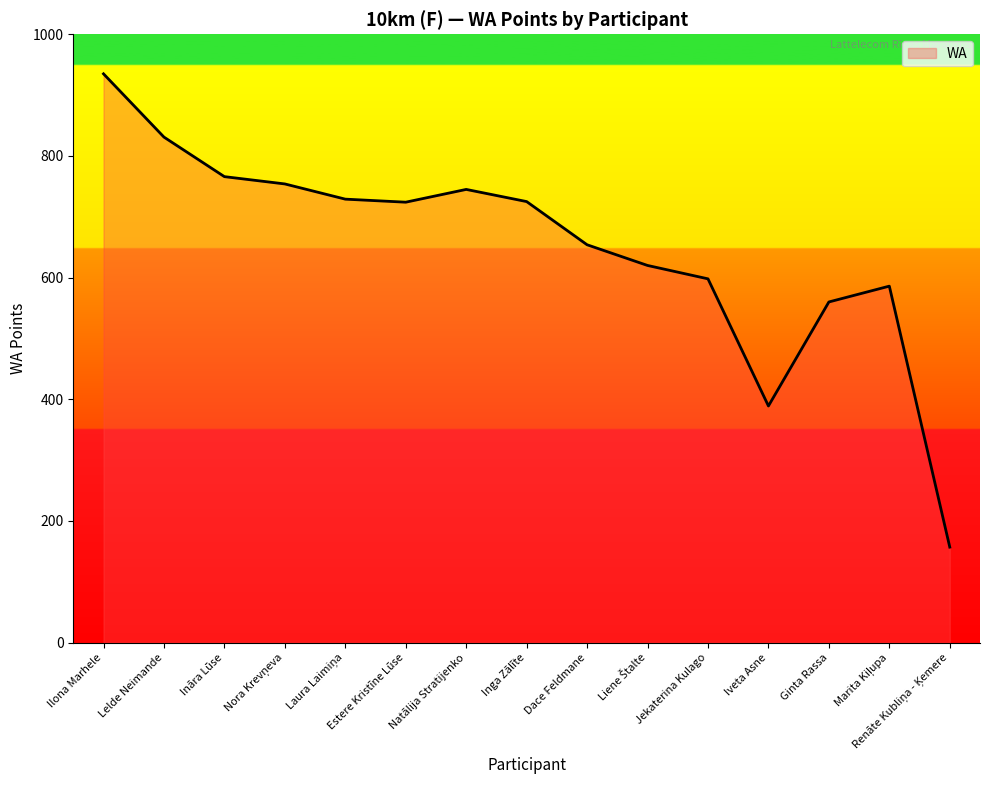

What is the maximum value shown in the chart?

935